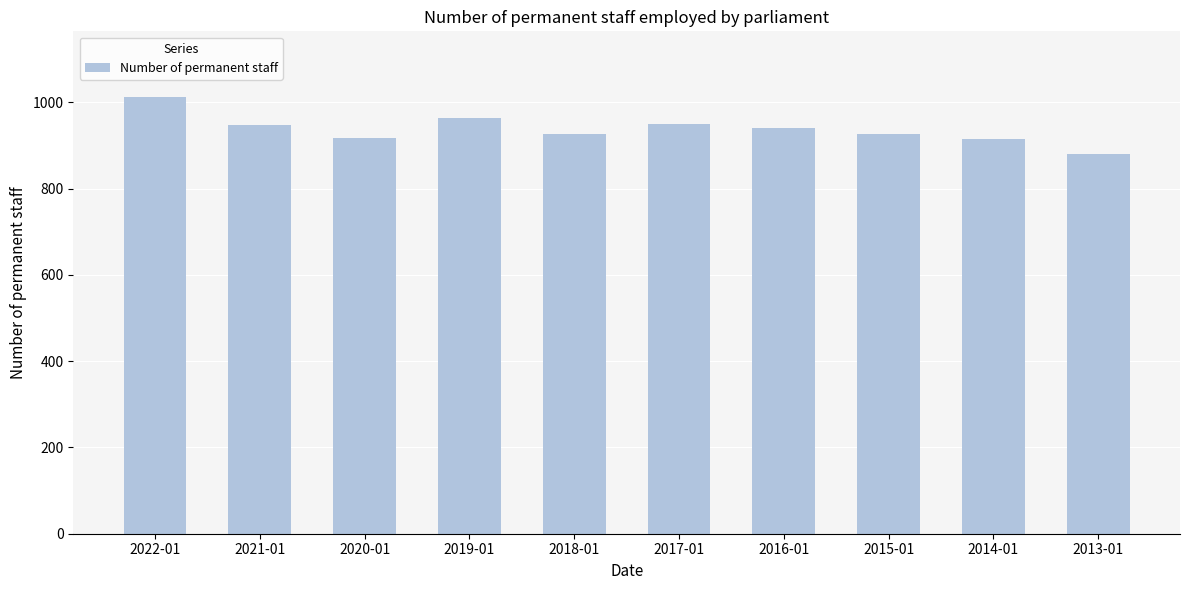

Read the value at 2016-01.

940